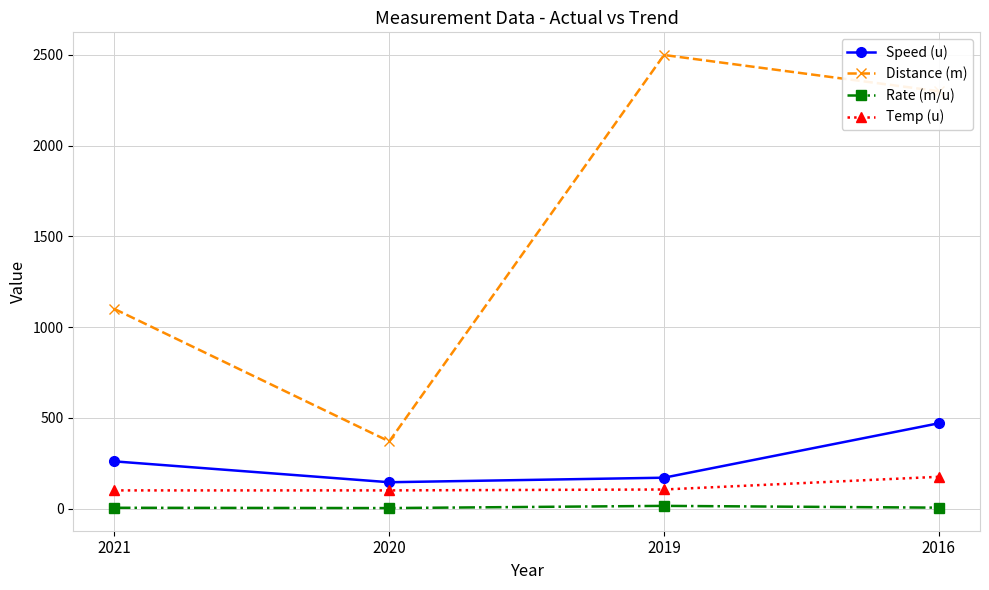

How many interior local valleys does the Distance (m) series have?

1